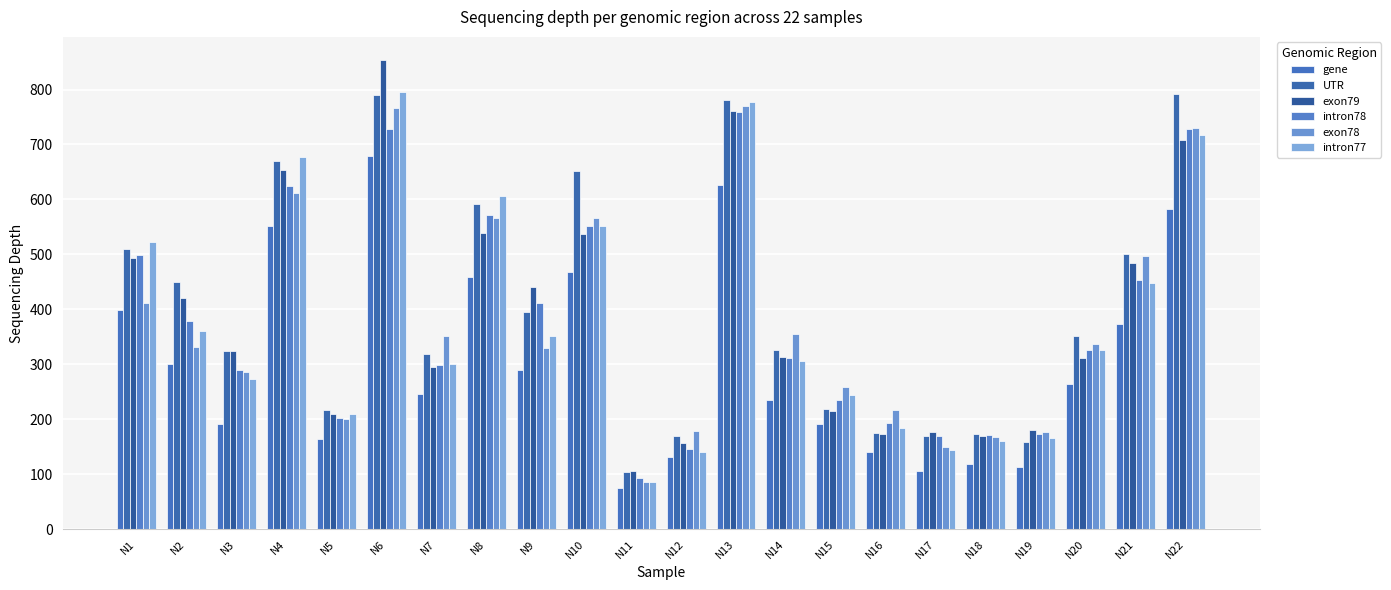

Between N12 and N14, which series saw the biggest shift?

exon78